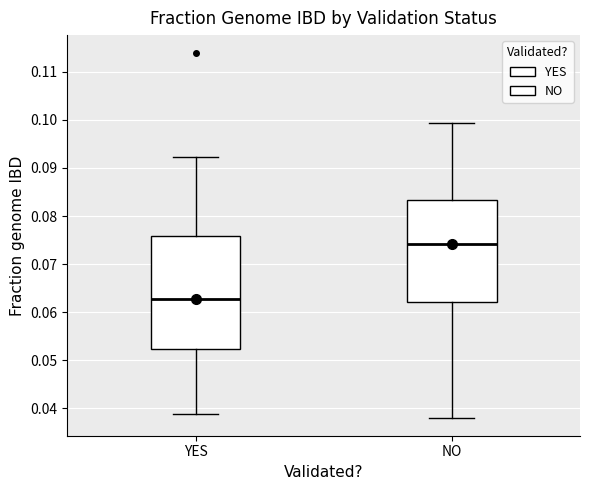

Reading left to right, read every box against the y-axis: the position of its median line, the range the box covers, and the ends of its whiskers. The values are not printed on the chart, so give them approximately, as read against the axis.

YES: median 0.063, box 0.052 to 0.076, whiskers 0.039 to 0.092
NO: median 0.074, box 0.062 to 0.083, whiskers 0.038 to 0.099